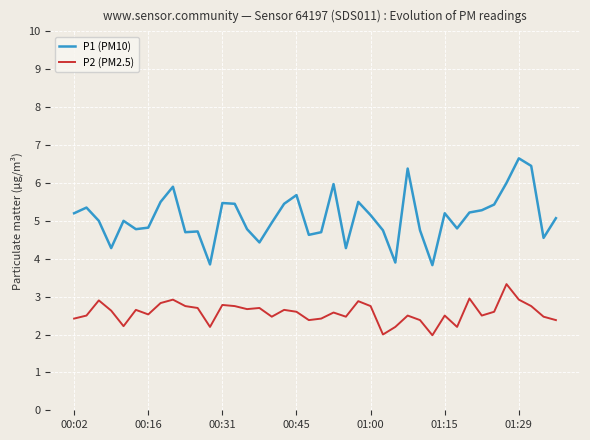

What is the highest value of the P2 (PM2.5) series?

3.3